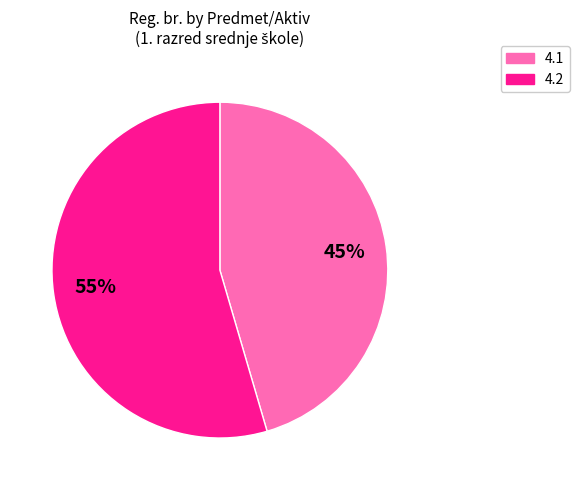

To the nearest percent, what is the average slice percentage?

50%